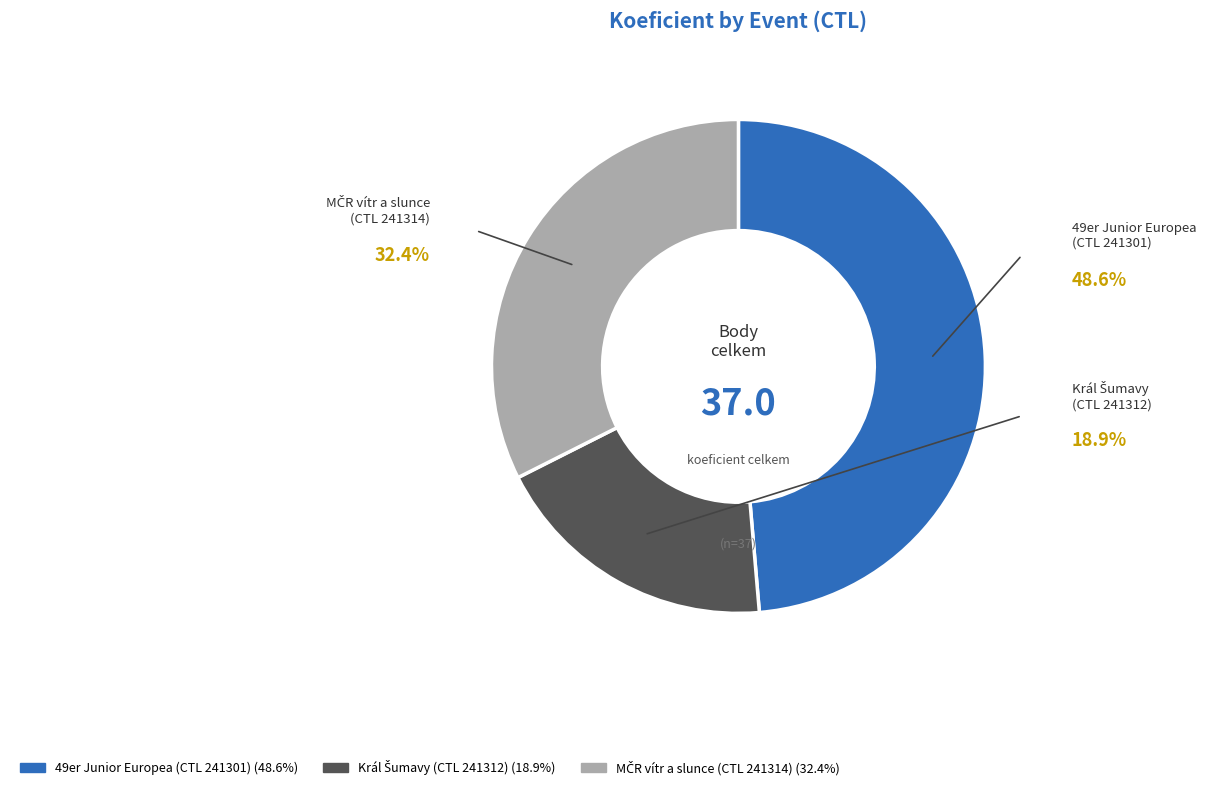

How many slices are in this pie chart?

3